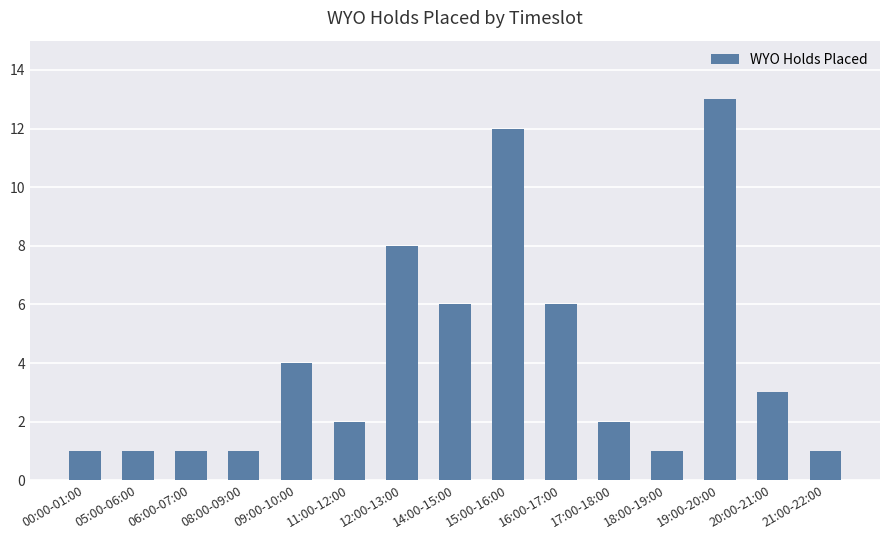

What is the difference between the maximum and minimum values?

12